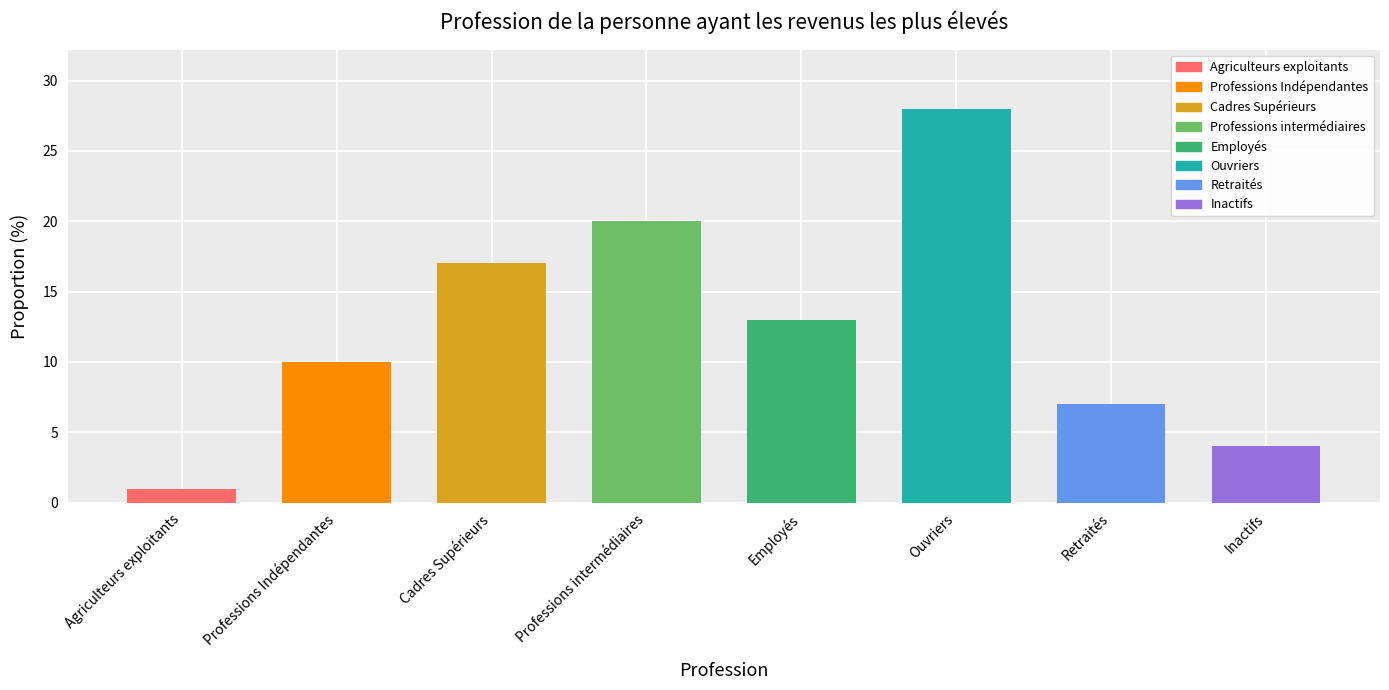

What is the difference between the values at Retraités and Agriculteurs exploitants?

6